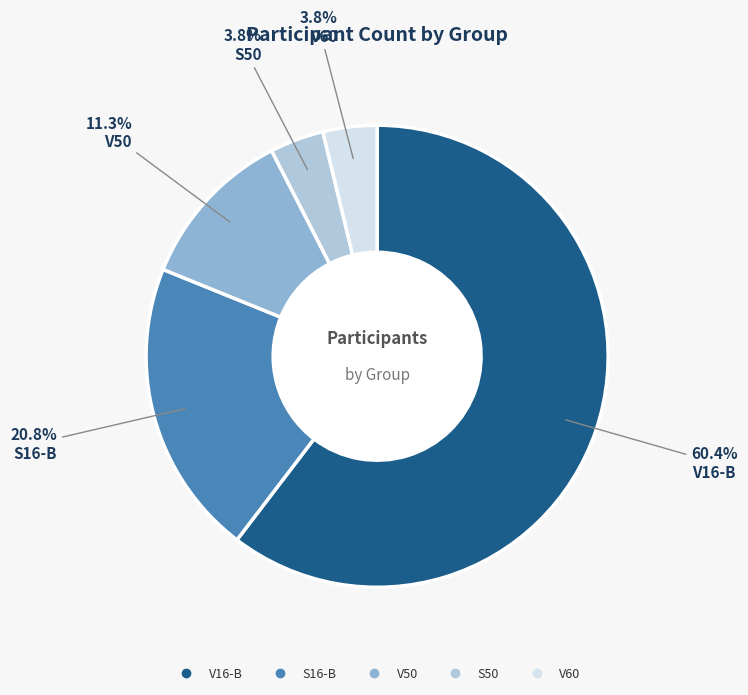

Is there a majority slice in this chart?

Yes